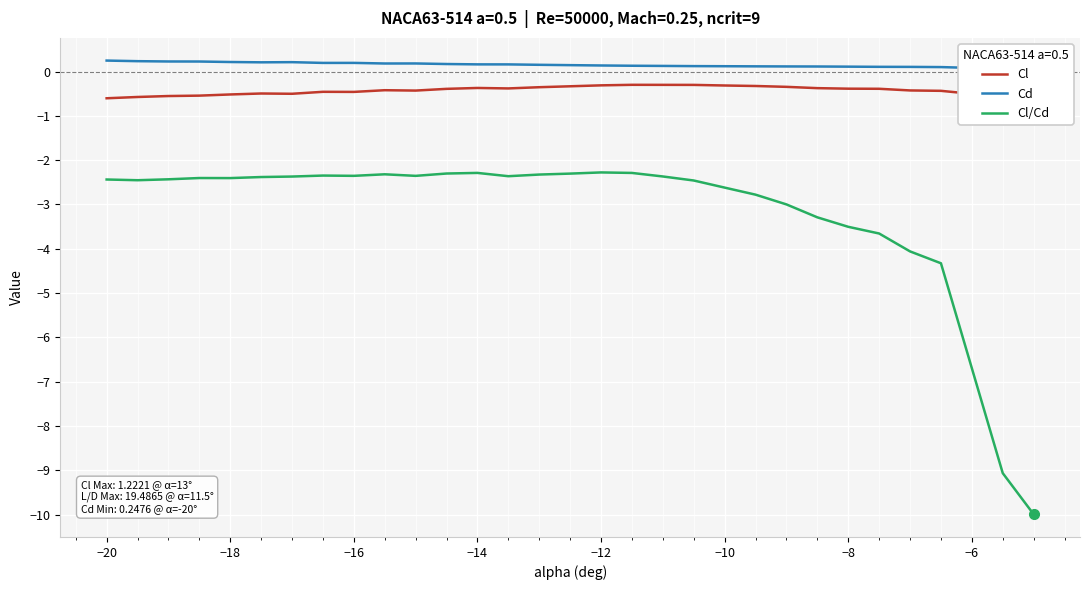

Is it true that Cl/Cd equals -2.3 at −14?

True